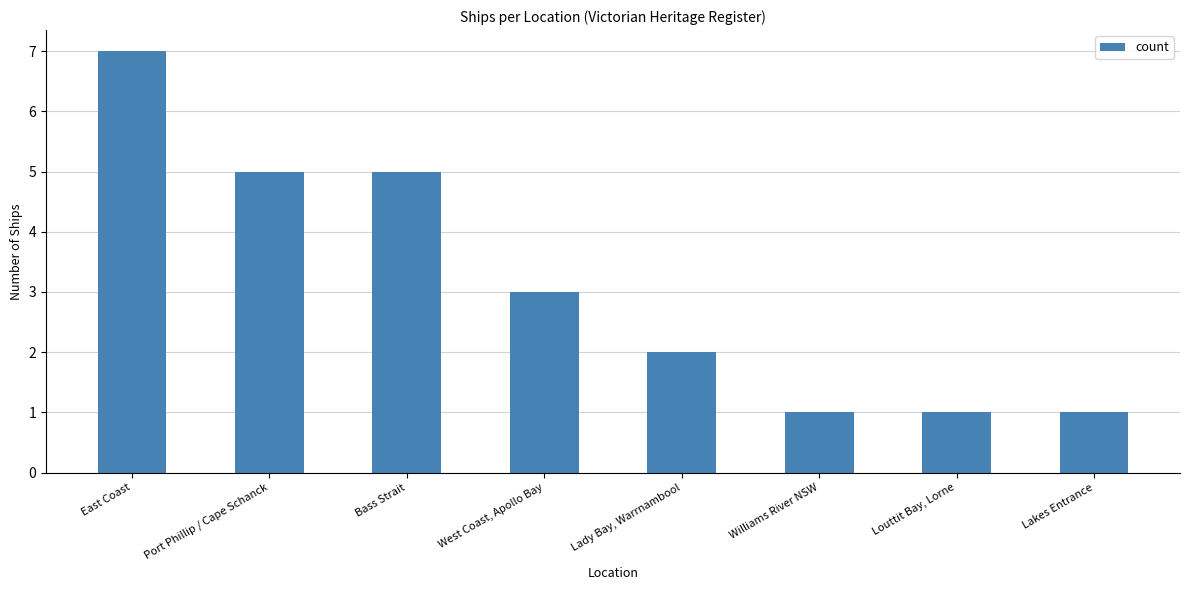

What is the difference between the maximum and minimum values?

6